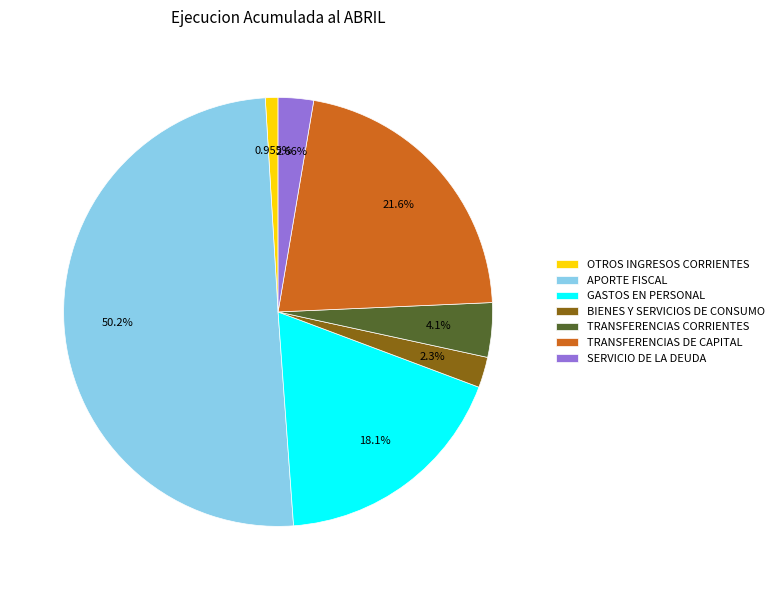

Which slice represents more than half of the pie?

APORTE FISCAL